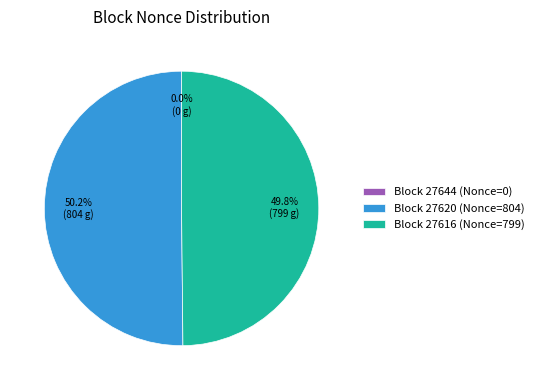

What percentage do Block 27620 (Nonce=804) and Block 27616 (Nonce=799) together represent?

100.0%